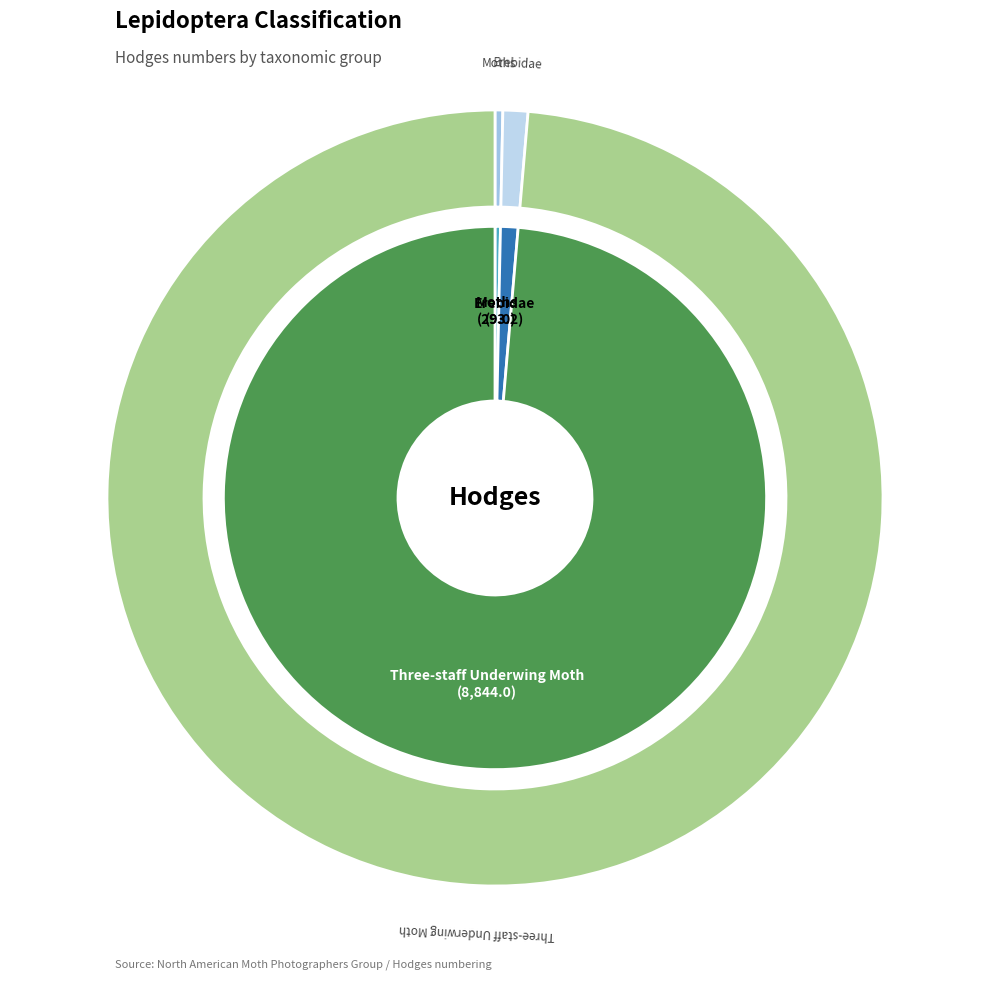

What is the smallest slice in the pie chart?

Moths